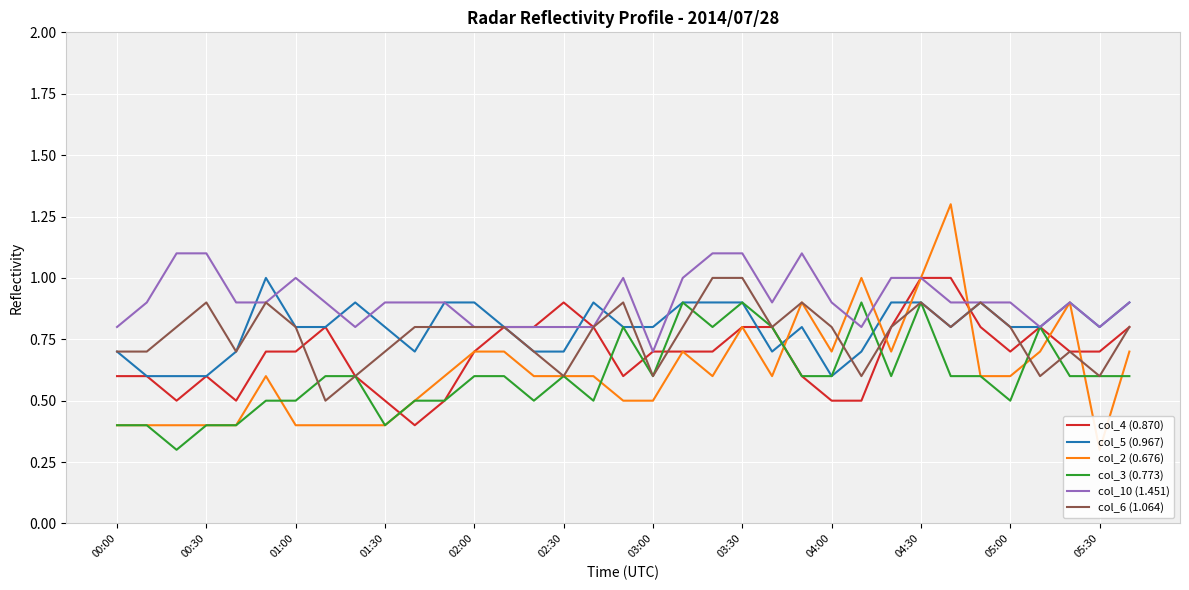

What is the difference between the maximum and second lowest values in the col_5 (0.967) series?

0.4